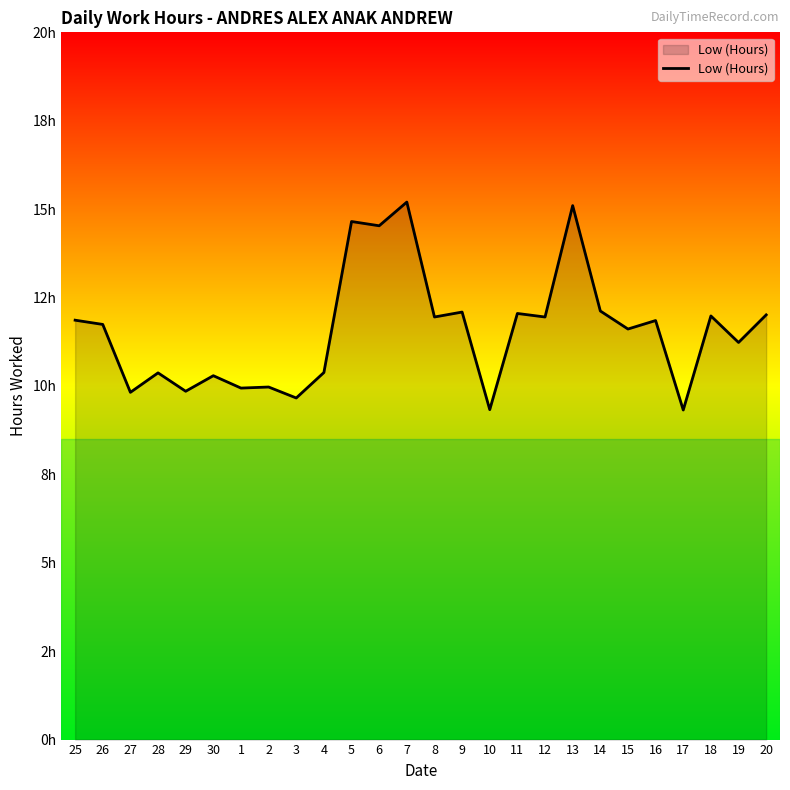

What position from the right is 18?

3